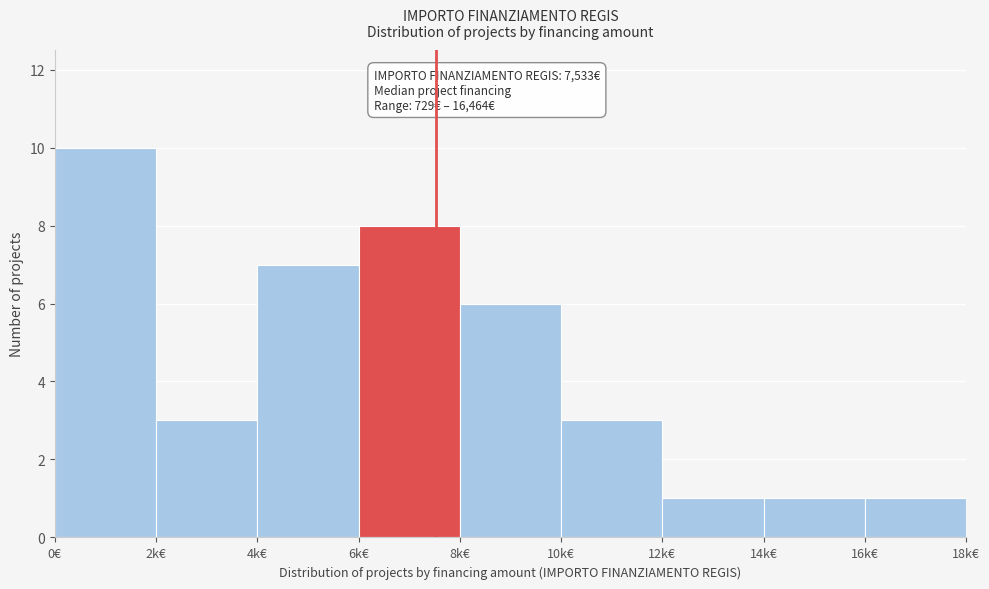

Reading left to right, transcribe all the data shown in this chart.

0€=10	2k€=3	4k€=7	6k€=8	8k€=6	10k€=3	12k€=1	14k€=1	16k€=1